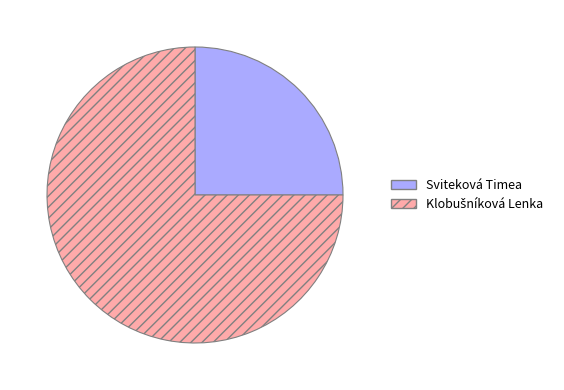

What is the smallest slice in the pie chart?

Sviteková Timea